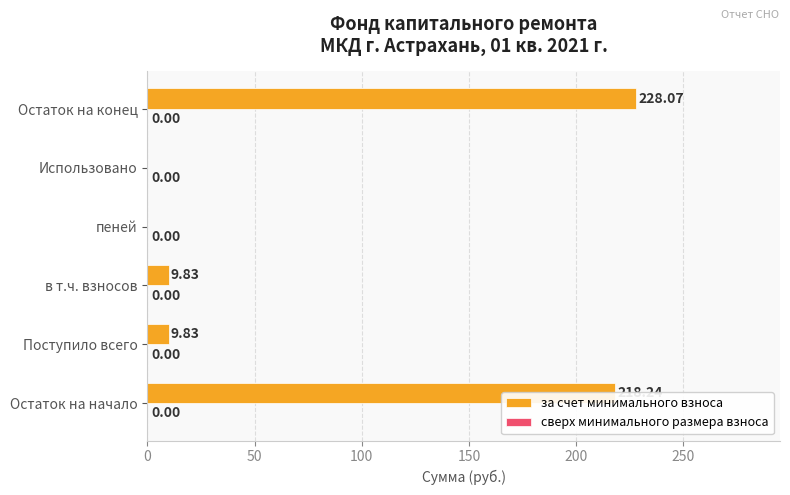

What is the sum of the values at Остаток на конец and Остаток на начало?

446.3